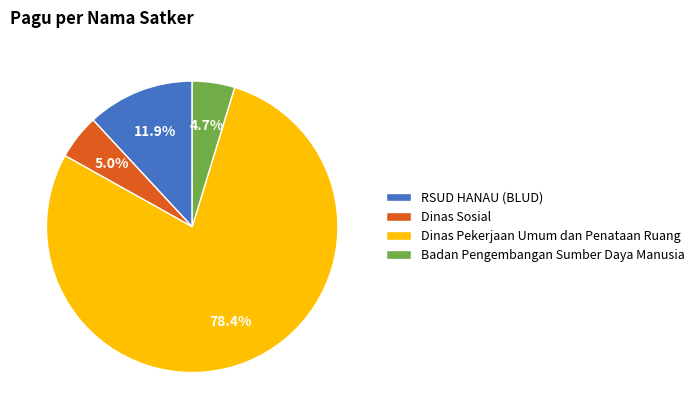

Do Dinas Pekerjaan Umum dan Penataan Ruang and Dinas Sosial together represent more than half of the pie?

Yes